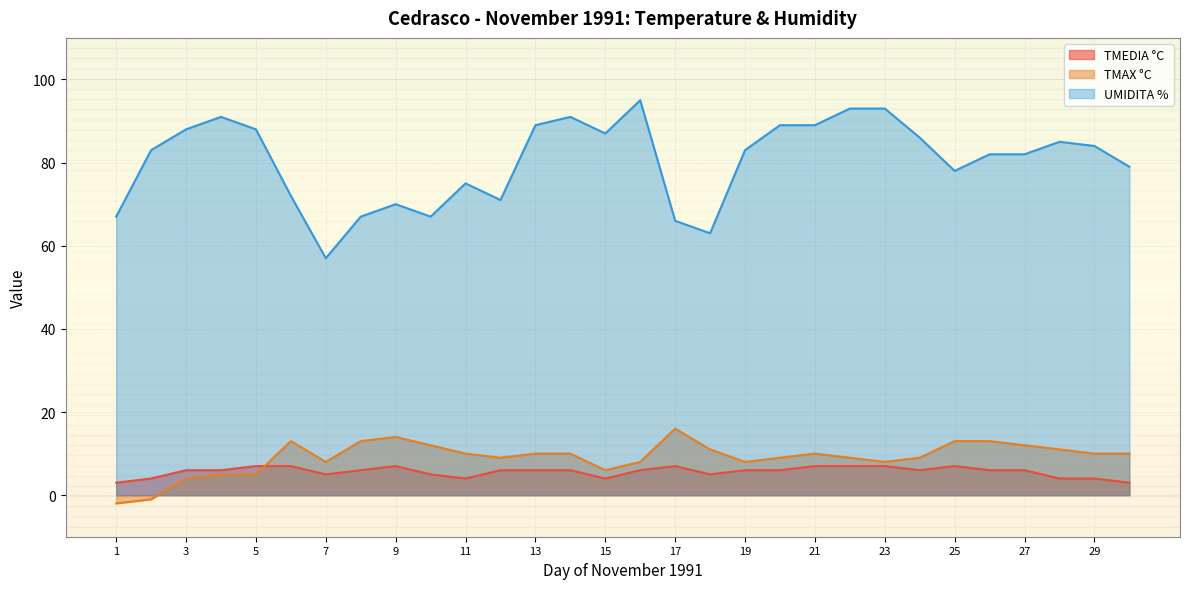

What is the average value of the TMAX °C series?

9